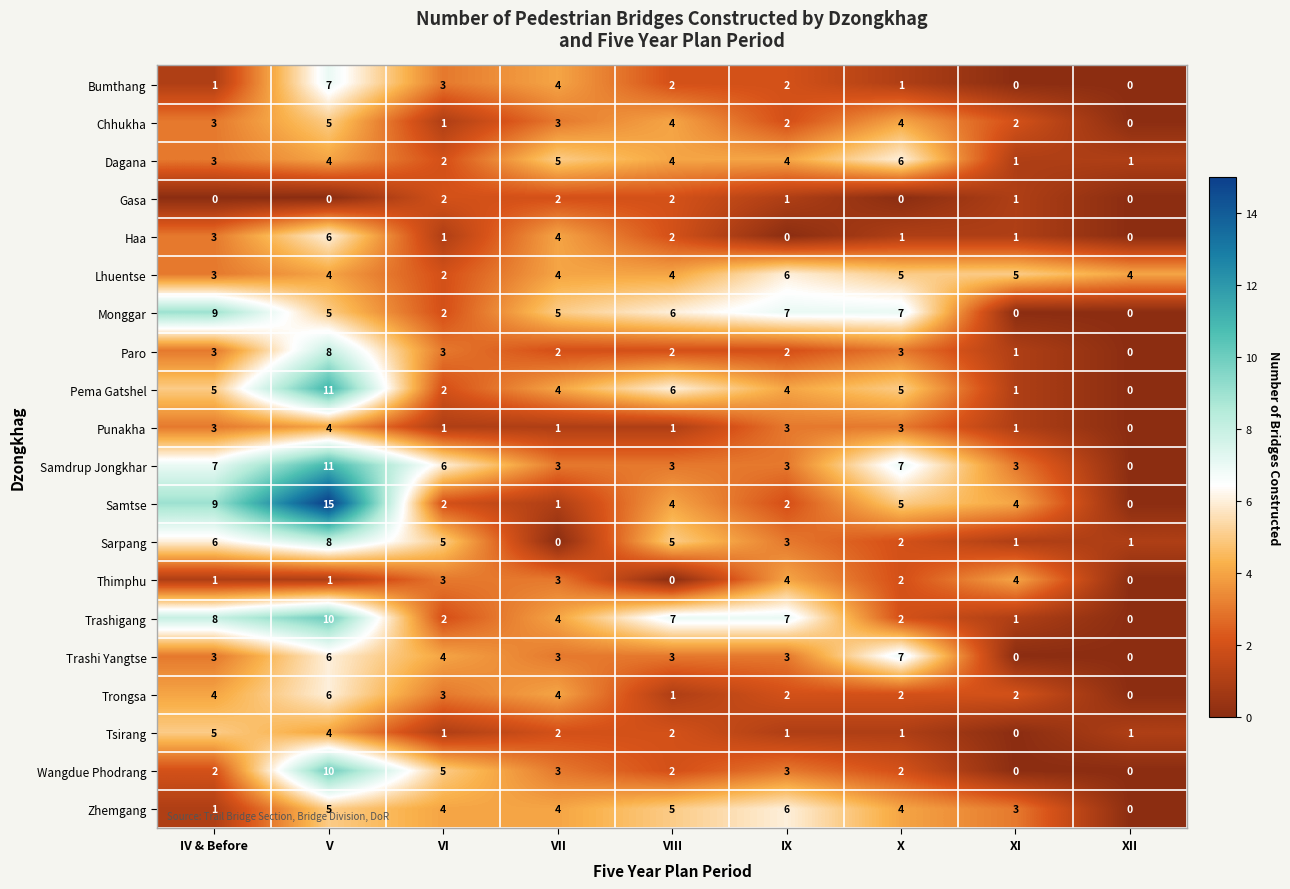

The value of Samdrup Jongkhar at VIII is 3. True or false?

True